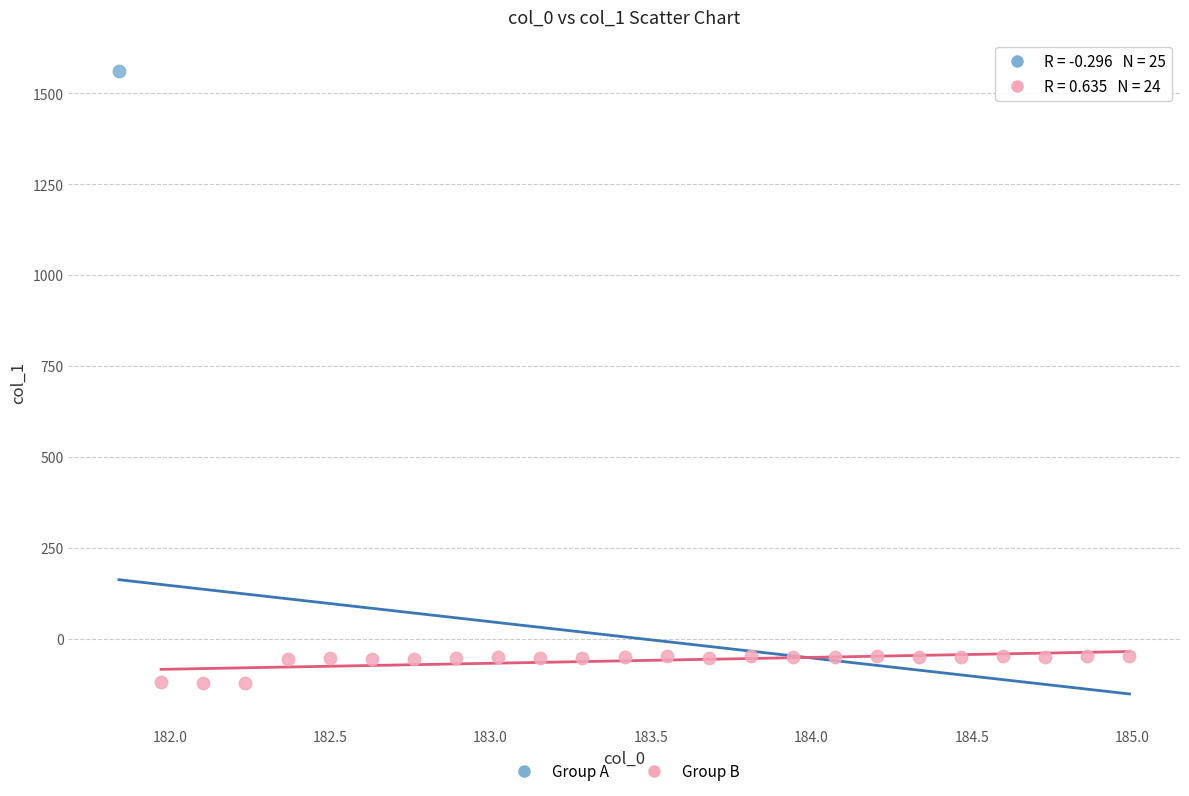

What are all the series names shown in the legend?

Group A, Group B